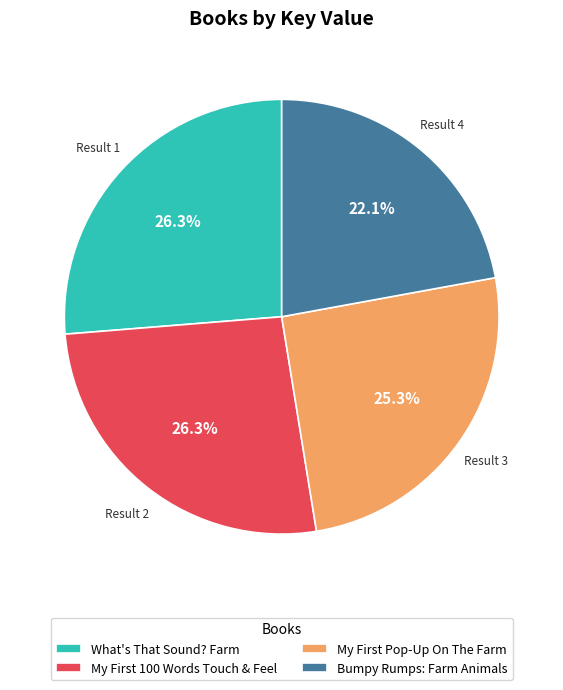

To the nearest percent, what is the difference between the largest and smallest slice percentages?

4%